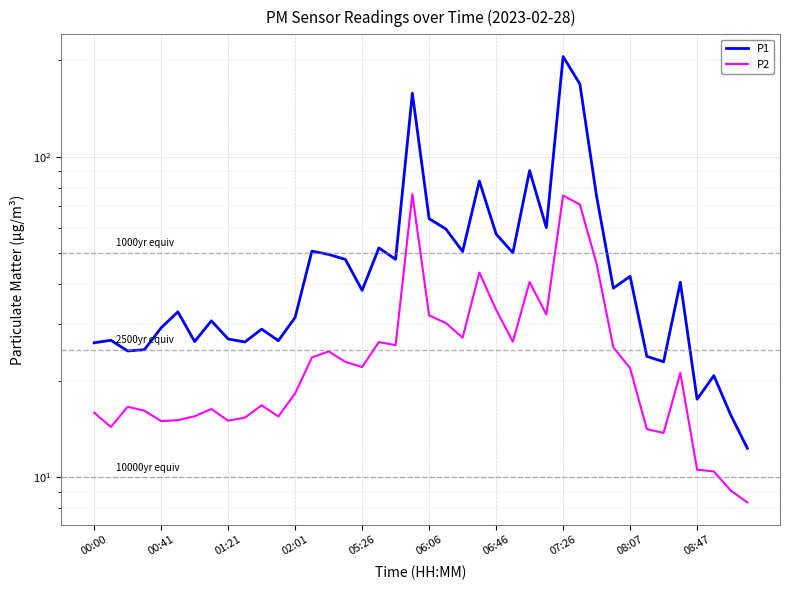

Reading left to right, list all the values displayed in this chart.

P1: 26.3	26.8	24.8	25.0	29.2	32.8	26.5	30.8	27.0	26.4	29.0	26.7	31.5	50.7	49.5	47.8	38.3	51.9	47.8	157.6	64.0	59.5	50.6	83.9	57.4	50.1	90.4	60.0	205.0	168.5	75.2	38.9	42.3	23.8	22.9	40.6	17.5	20.8	15.7	12.3
P2: 15.9	14.3	16.6	16.1	15.0	15.1	15.5	16.3	15.0	15.3	16.8	15.5	18.3	23.6	24.7	22.9	22.1	26.4	25.8	76.4	32.0	30.3	27.2	43.5	33.3	26.5	40.6	32.2	75.6	70.9	46.3	25.4	21.9	14.1	13.8	21.2	10.6	10.4	9.1	8.3